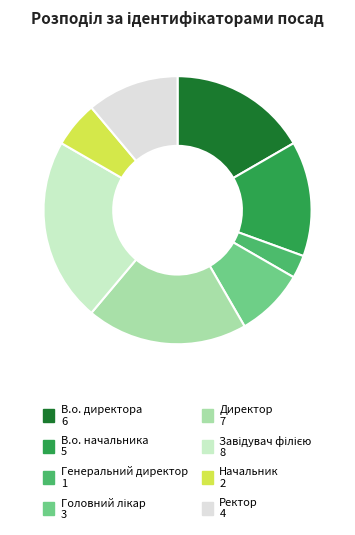

Count the number of slices in the pie.

8